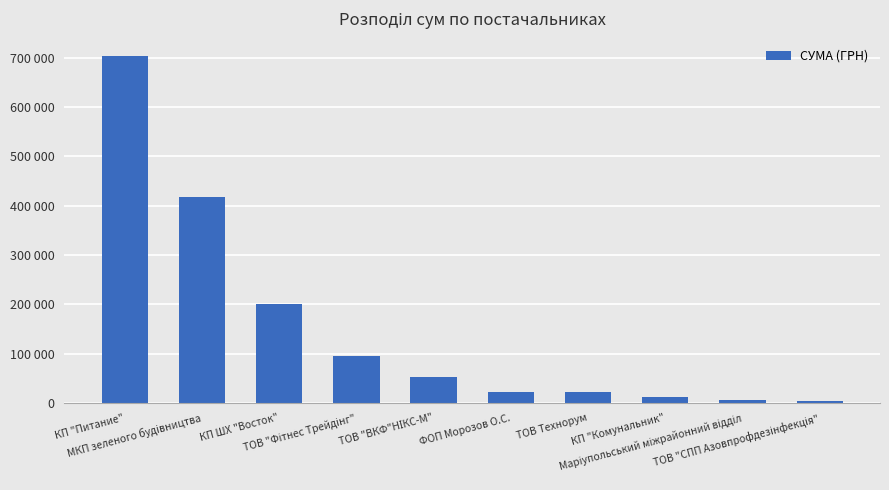

Does the chart contain any negative values?

No